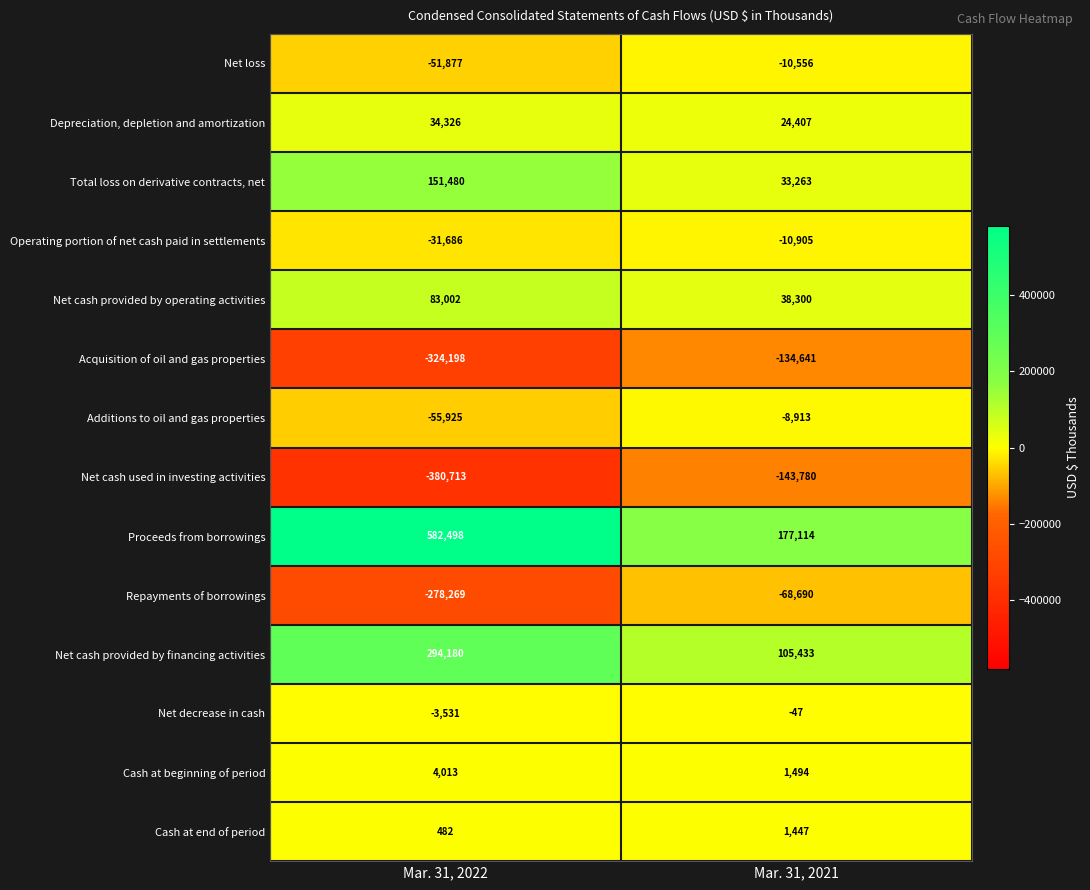

What is the difference between the Net decrease in cash values at Mar. 31, 2021 and Mar. 31, 2022?

3484